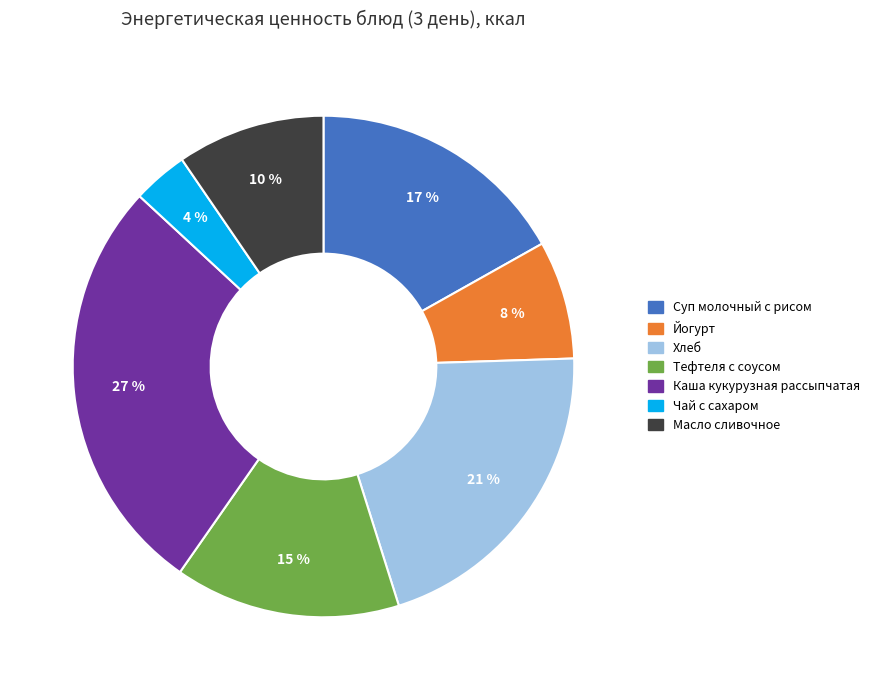

True or false: Каша кукурузная рассыпчатая accounts for 13% of the total.

False